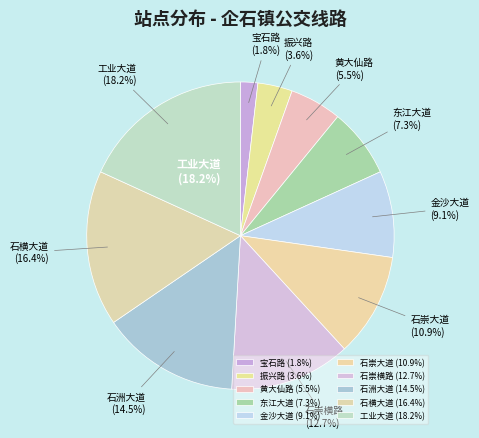

What is the smallest slice in the pie chart?

宝石路